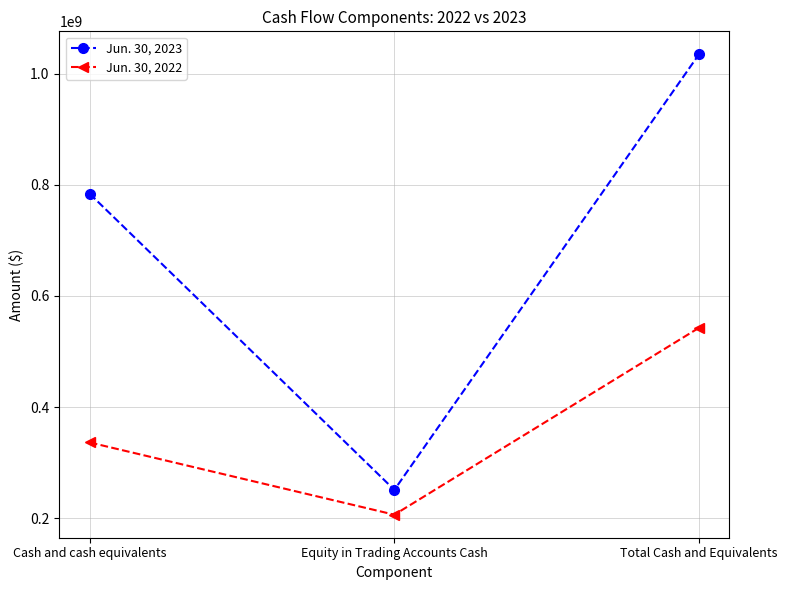

Between Cash and cash equivalents and Total Cash and Equivalents, which series saw the biggest shift?

Jun. 30, 2023